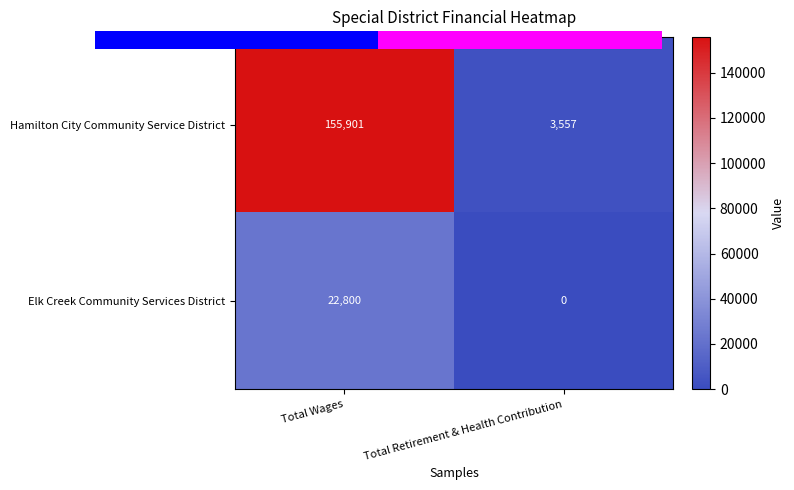

Which series has the largest range (max minus min)?

Hamilton City Community Service District